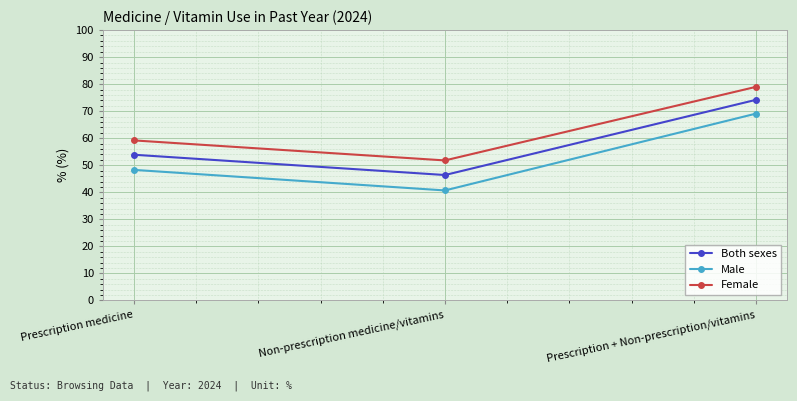

Count the number of categories in the chart.

3